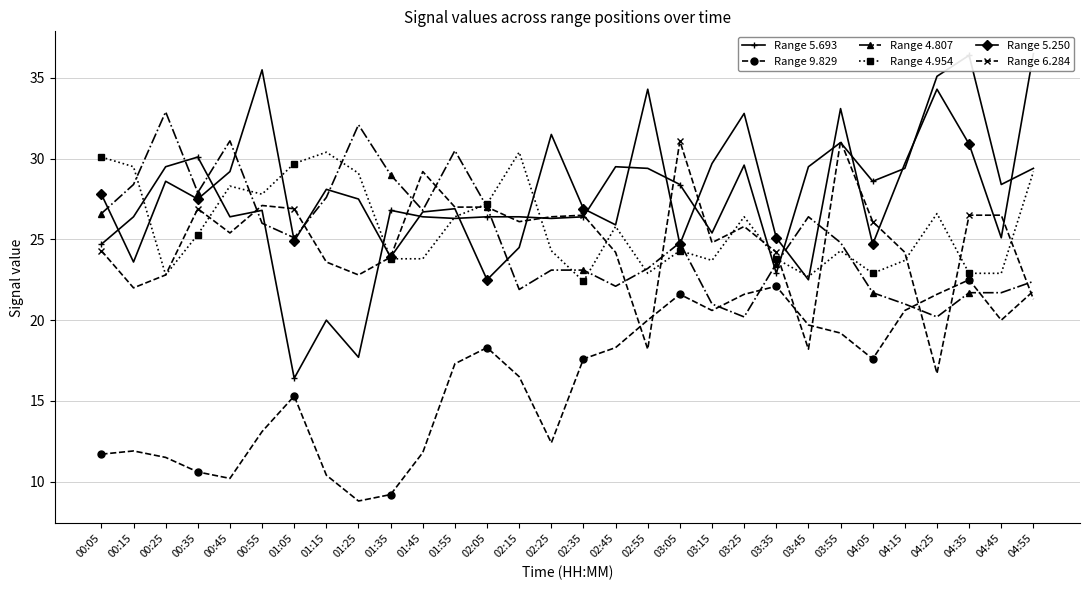

Is the value of Range 5.693 at 04:45 greater than the value of Range 9.829 at 04:45?

Yes